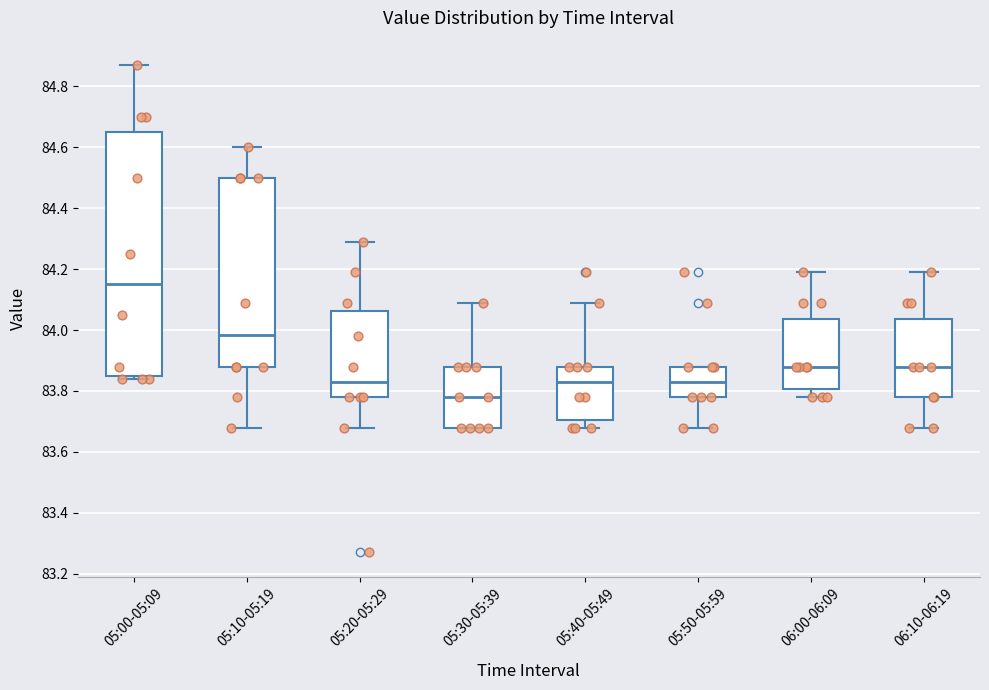

Reading left to right, read every box against the y-axis: the position of its median line, the range the box covers, and the ends of its whiskers. The values are not printed on the chart, so give them approximately, as read against the axis.

05:00-05:09: median 84.16, box 83.86 to 84.66, whiskers 83.84 to 84.88
05:10-05:19: median 83.98, box 83.88 to 84.50, whiskers 83.68 to 84.60
05:20-05:29: median 83.84, box 83.78 to 84.06, whiskers 83.68 to 84.30
05:30-05:39: median 83.78, box 83.68 to 83.88, whiskers 83.68 to 84.10
05:40-05:49: median 83.84, box 83.70 to 83.88, whiskers 83.68 to 84.10
05:50-05:59: median 83.84, box 83.78 to 83.88, whiskers 83.68 to 83.88
06:00-06:09: median 83.88, box 83.80 to 84.04, whiskers 83.78 to 84.20
06:10-06:19: median 83.88, box 83.78 to 84.04, whiskers 83.68 to 84.20